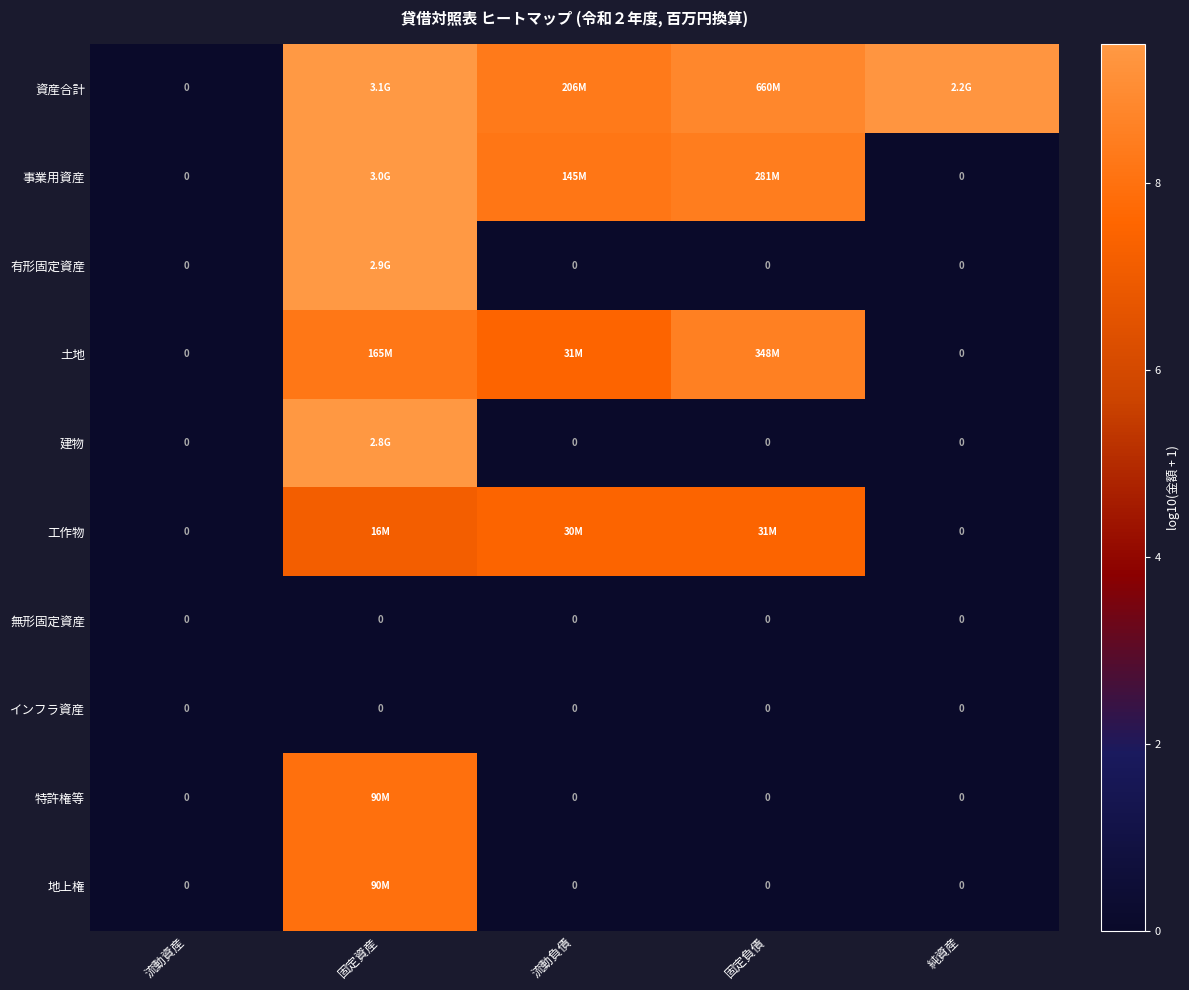

Where is 建物 nearest to the value 4?

流動資産